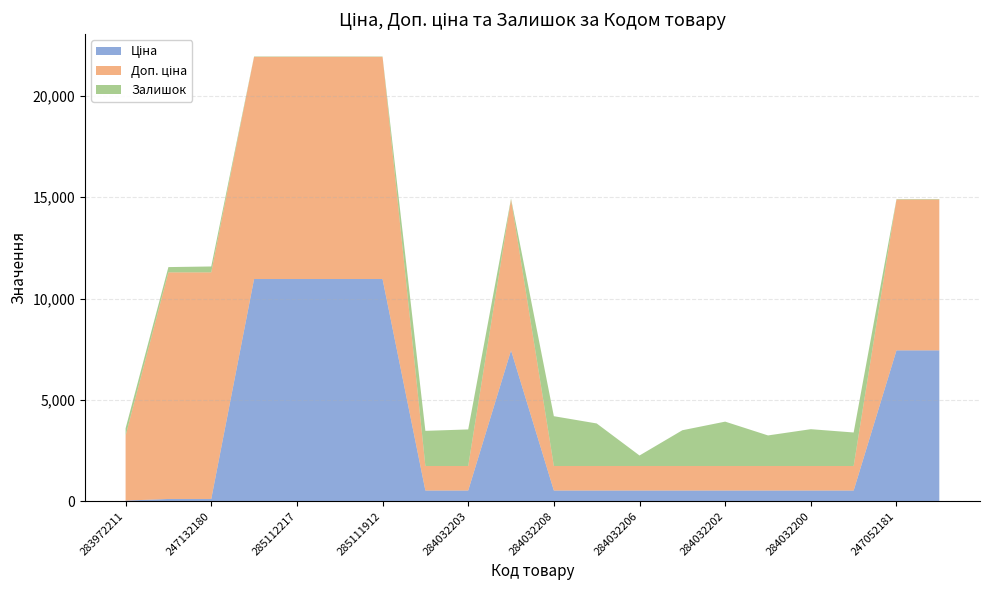

Reading left to right, extract all data points from this chart.

Ціна: 283972211=32.0	247132181=111.8	247132180=111.8	285112220=10964.4	285112217=10964.4	285111961=10964.4	285111912=10964.4	284032204=528.2	284032203=528.2	284392211=7444.6	284032208=528.2	284032207=528.2	284032206=528.2	284032205=528.2	284032202=528.2	284032201=528.2	284032200=528.2	284032199=528.2	247052181=7444.6	247052180=7444.6
Доп. ціна: 283972211=3205.0	247132181=11182.0	247132180=11182.0	285112220=10964.4	285112217=10964.4	285111961=10964.4	285111912=10964.4	284032204=1210.7	284032203=1210.7	284392211=7444.6	284032208=1210.7	284032207=1210.7	284032206=1210.7	284032205=1210.7	284032202=1210.7	284032201=1210.7	284032200=1210.7	284032199=1210.7	247052181=7444.6	247052180=7444.6
Залишок: 283972211=360.0	247132181=260.0	247132180=290.0	285112220=17.0	285112217=17.0	285111961=17.0	285111912=15.0	284032204=1734.0	284032203=1804.0	284392211=44.0	284032208=2457.0	284032207=2099.0	284032206=518.0	284032205=1764.0	284032202=2189.0	284032201=1508.0	284032200=1816.0	284032199=1653.0	247052181=20.0	247052180=21.0